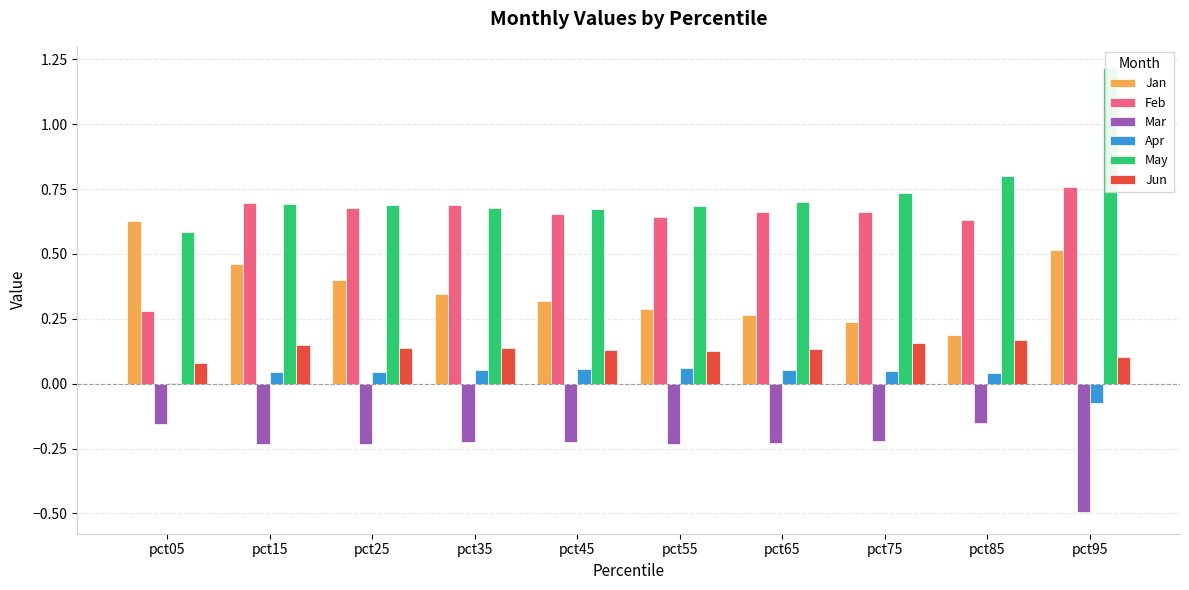

What is the total value across all series at pct05?

1.4